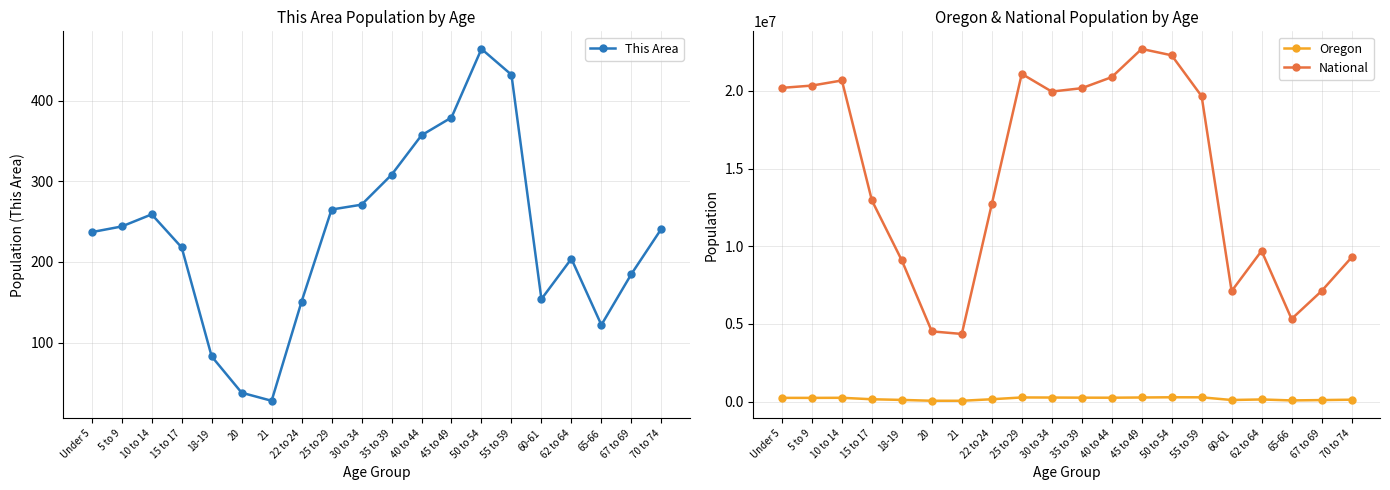

True or false: This Area and National intersect in this chart.

False